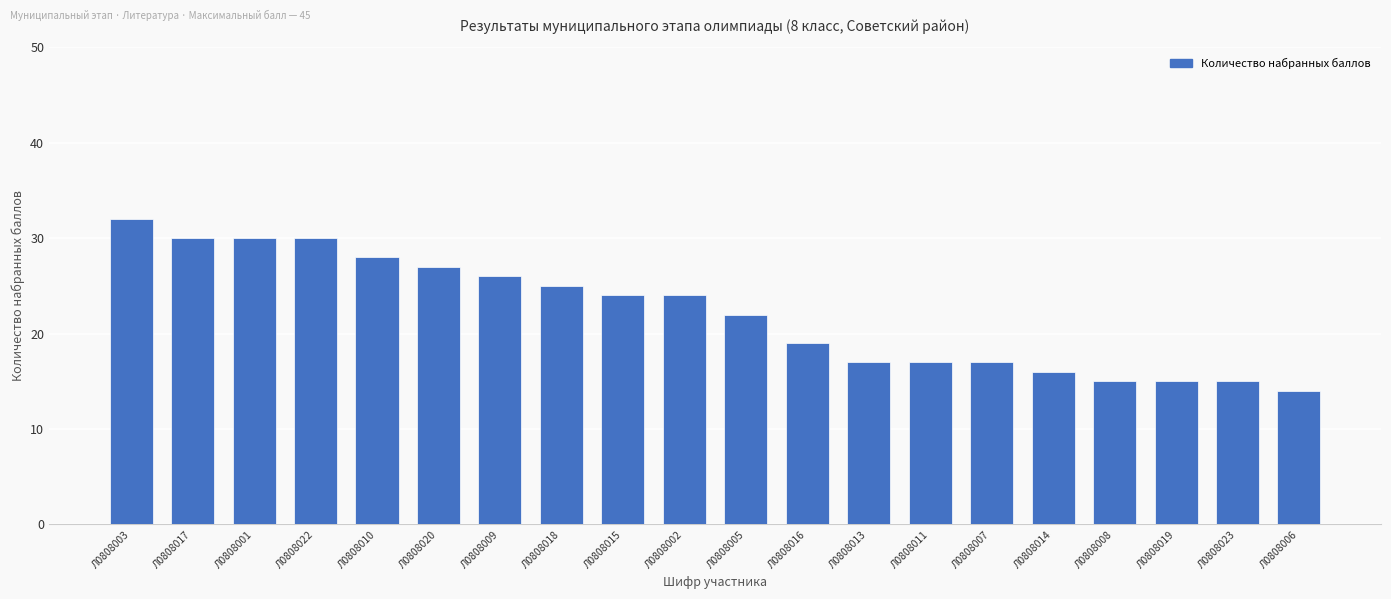

True or false: the data shows 24 at Л0808002.

True